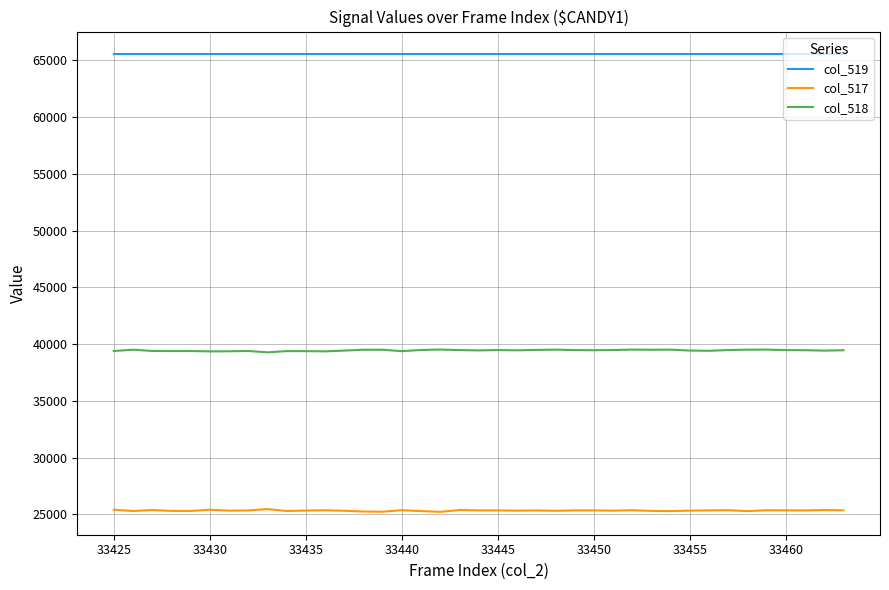

Which series has the largest total across all categories?

col_519